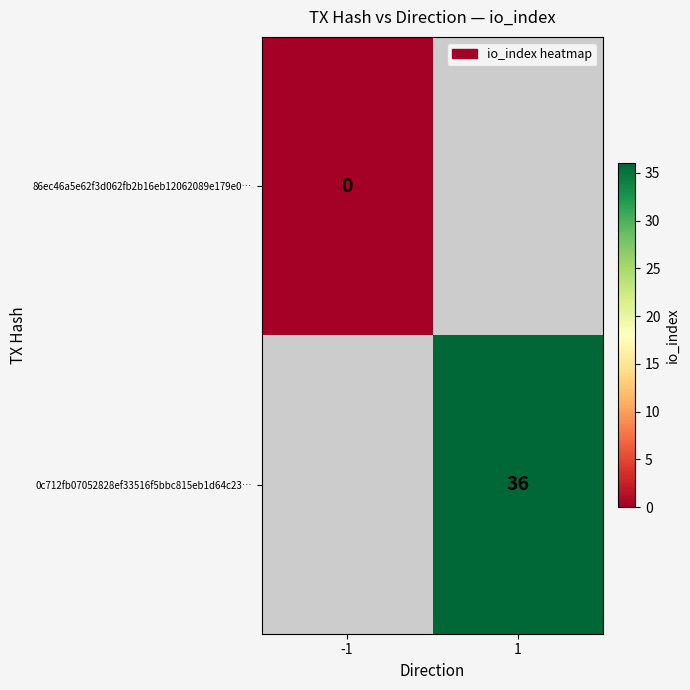

True or false: 0c712fb07052828ef33516f5bbc815eb1d64c23… has a value of 36 at 1.

True